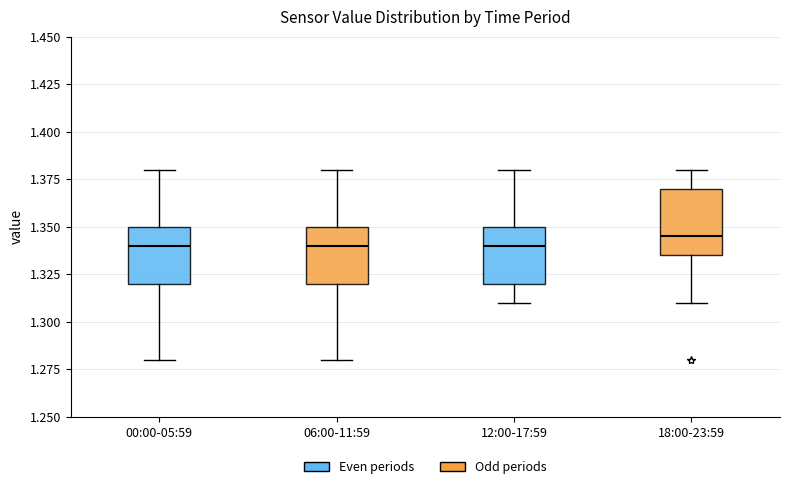

Reading left to right, read every box against the y-axis: the position of its median line, the range the box covers, and the ends of its whiskers. The values are not printed on the chart, so give them approximately, as read against the axis.

00:00-05:59: median 1.340, box 1.320 to 1.350, whiskers 1.280 to 1.380
06:00-11:59: median 1.340, box 1.320 to 1.350, whiskers 1.280 to 1.380
12:00-17:59: median 1.340, box 1.320 to 1.350, whiskers 1.310 to 1.380
18:00-23:59: median 1.345, box 1.335 to 1.370, whiskers 1.310 to 1.380